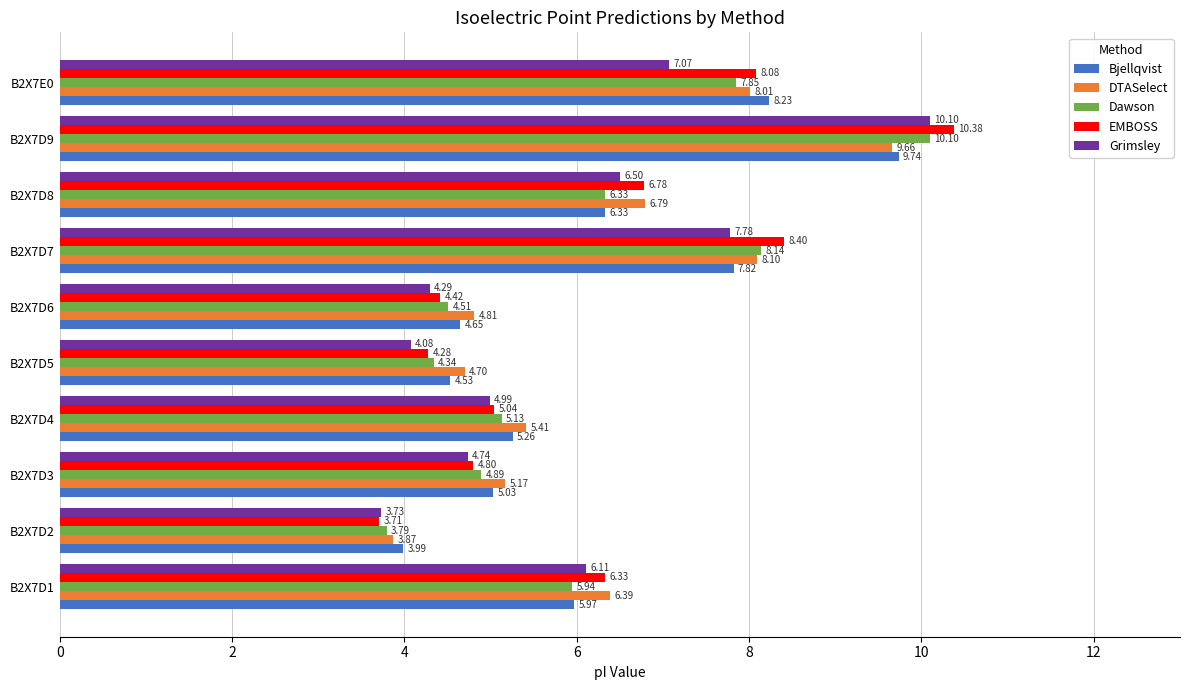

What is the difference between the highest and lowest values at B2X7D3?

0.4